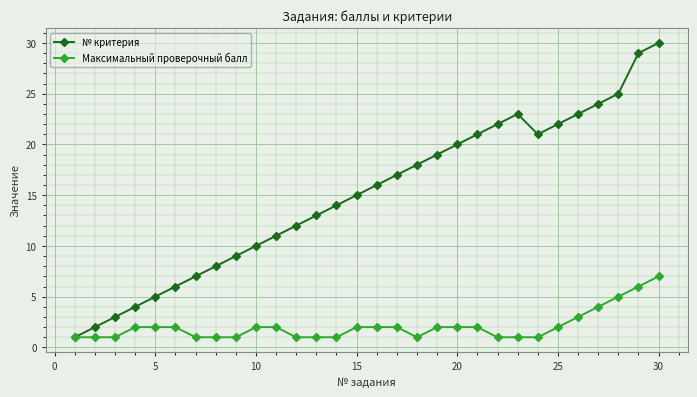

How many values in the Максимальный проверочный балл series are below 2?

13